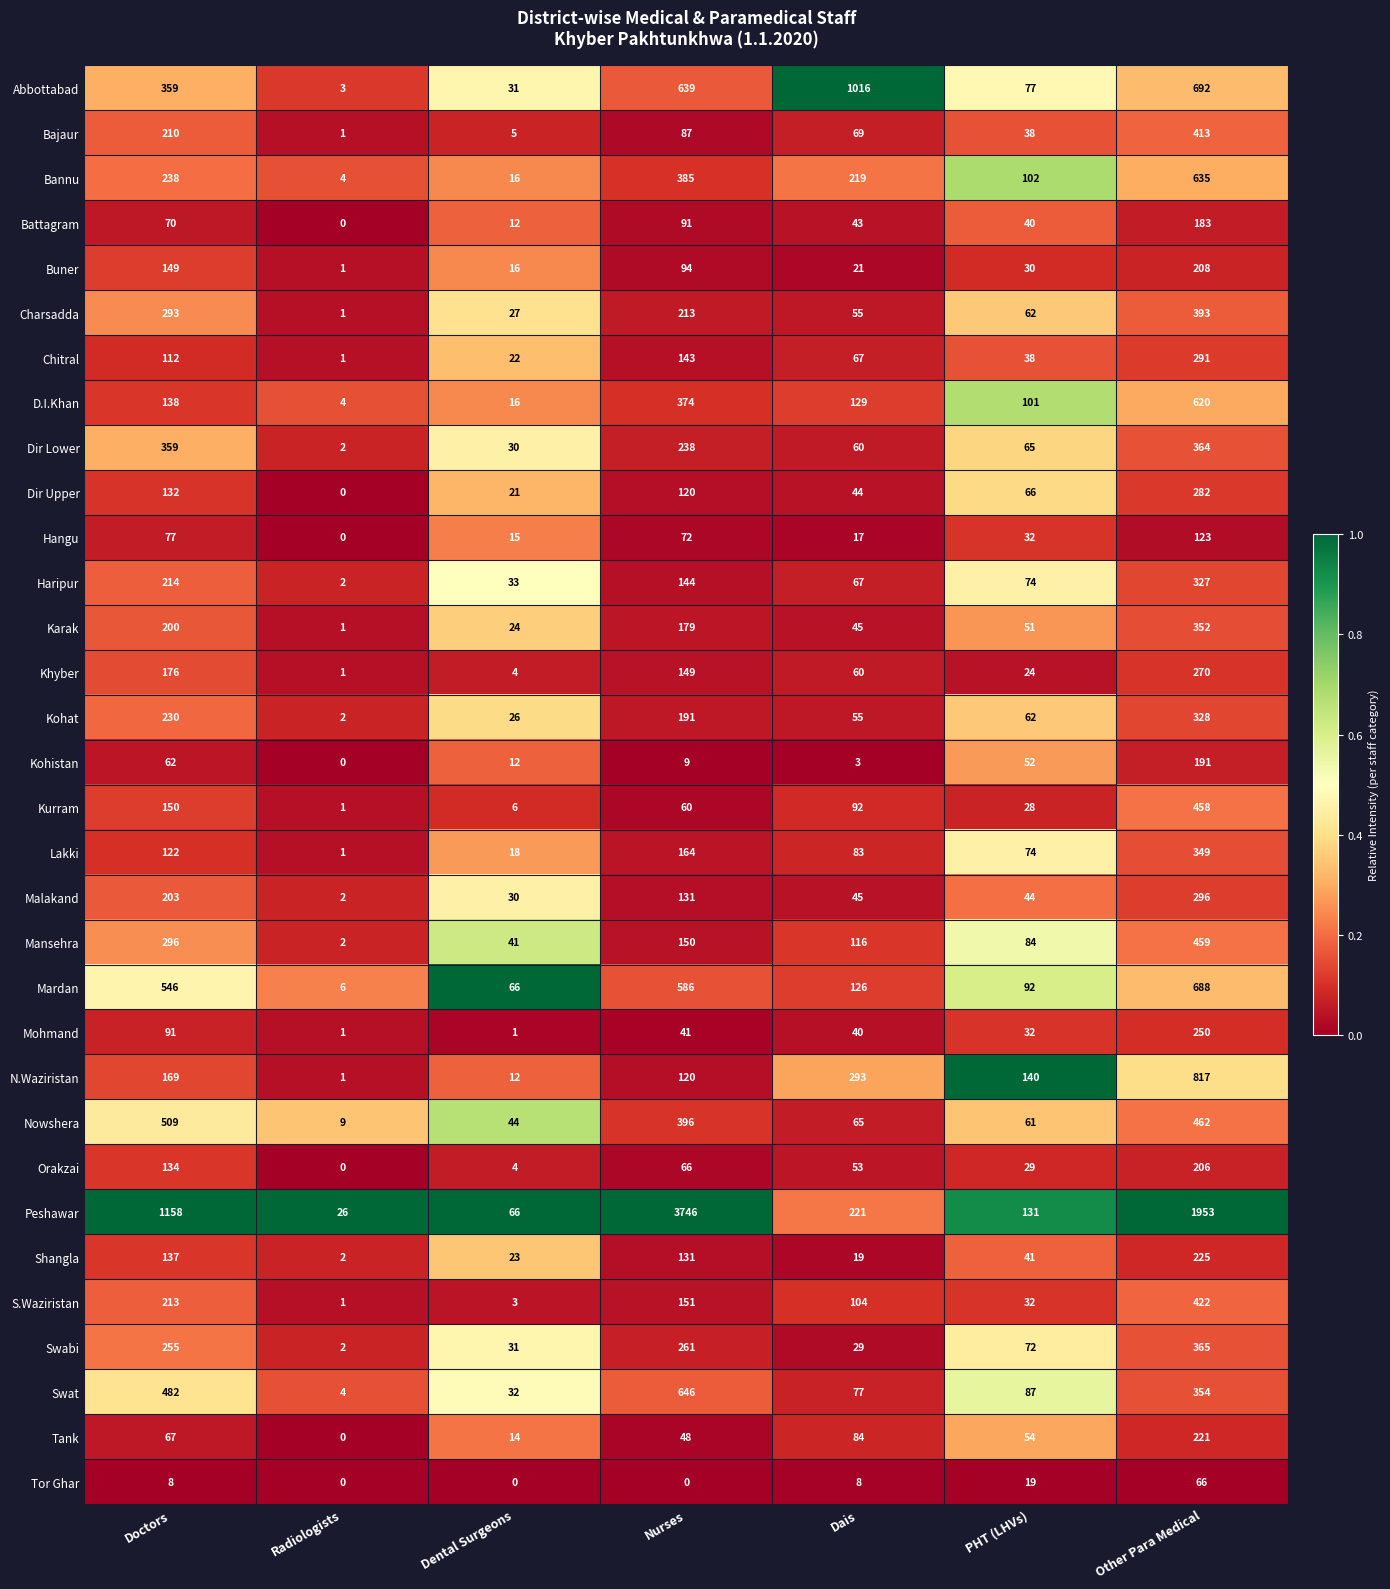

Count the number of categories in the chart.

7